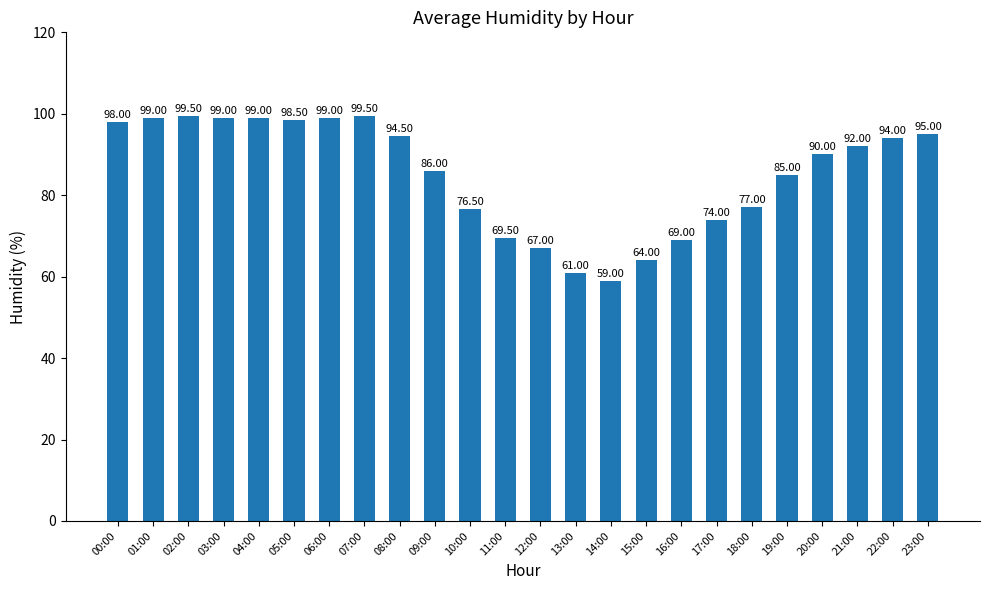

Reading left to right, transcribe all the data shown in this chart.

00:00=98.0	01:00=99.0	02:00=99.5	03:00=99.0	04:00=99.0	05:00=98.5	06:00=99.0	07:00=99.5	08:00=94.5	09:00=86.0	10:00=76.5	11:00=69.5	12:00=67.0	13:00=61.0	14:00=59.0	15:00=64.0	16:00=69.0	17:00=74.0	18:00=77.0	19:00=85.0	20:00=90.0	21:00=92.0	22:00=94.0	23:00=95.0